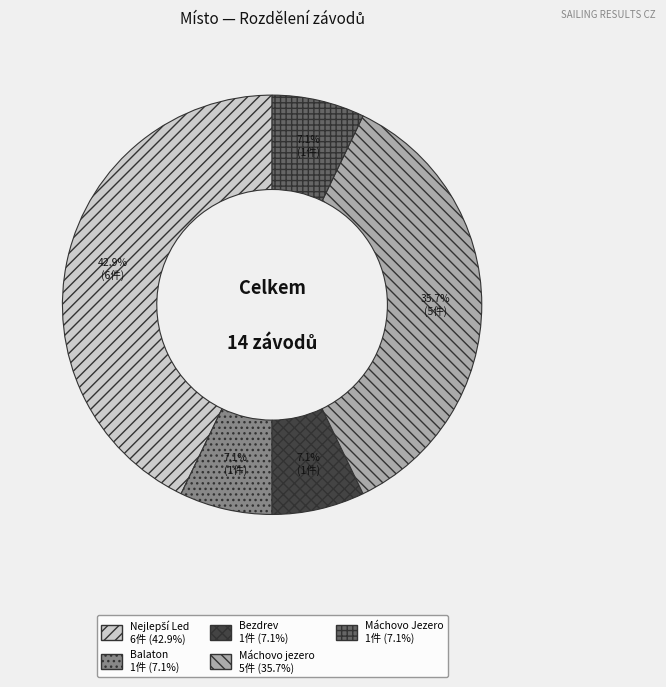

Does any single category account for the majority?

No